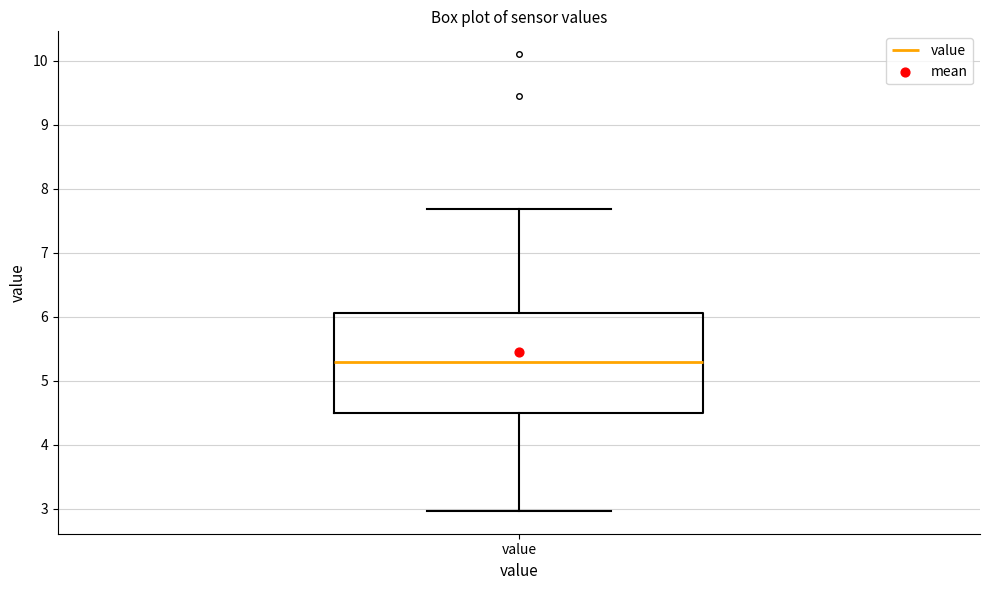

Where does the upper whisker of the box for value end on the y-axis? The values are not printed on the chart, so give them approximately, as read against the axis.

7.7